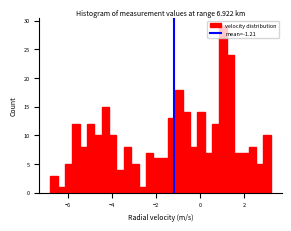

Read against the x-axis, roughly where is the centre of the tallest bar?

1.0